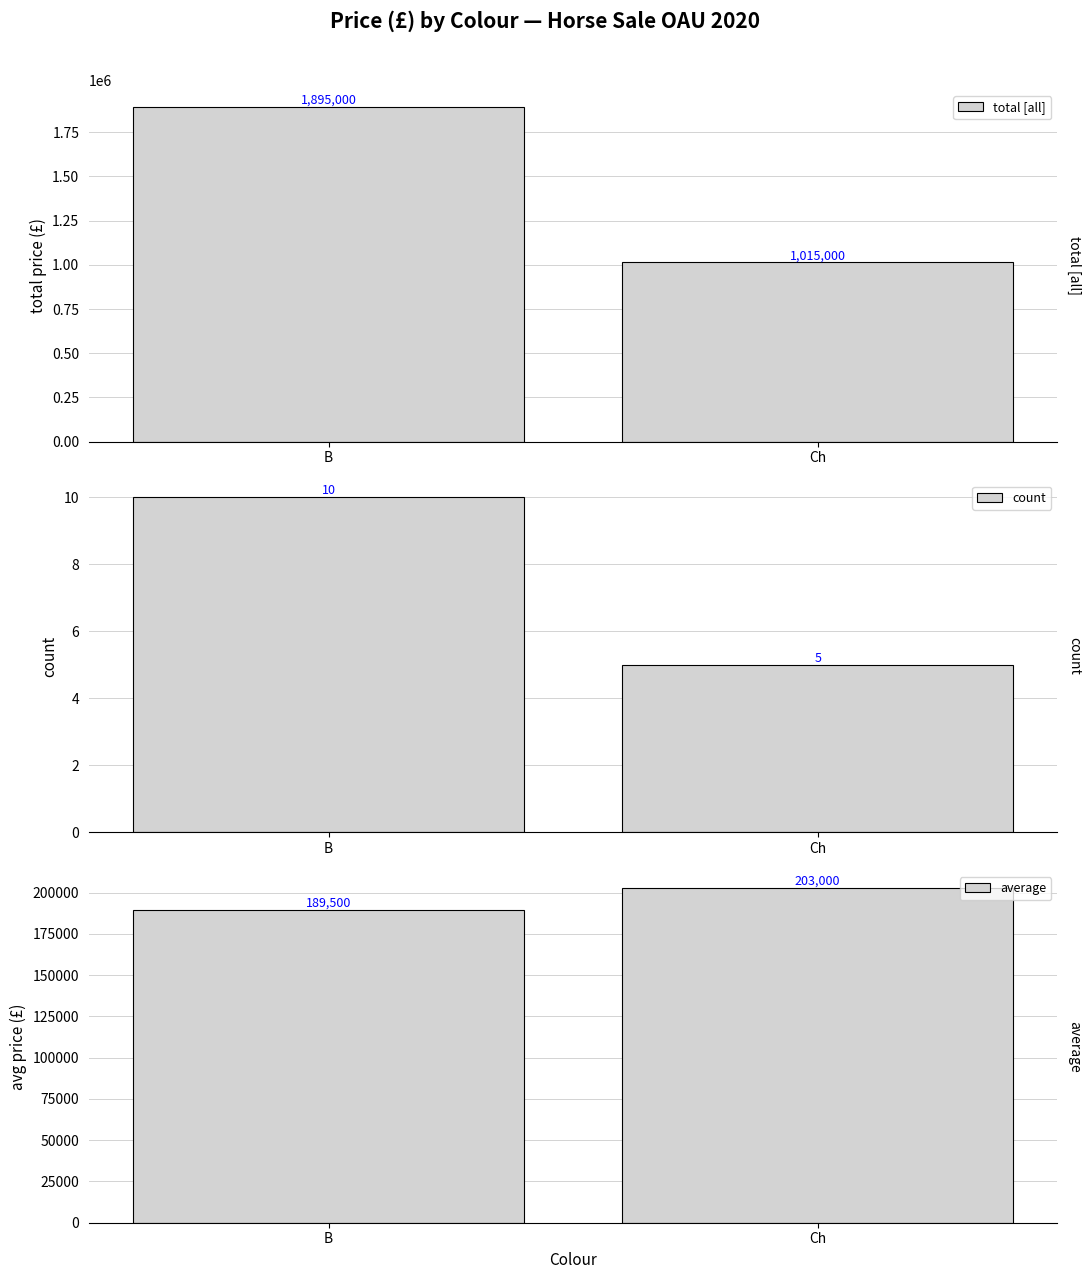

Which series has the widest spread of values?

total [all]